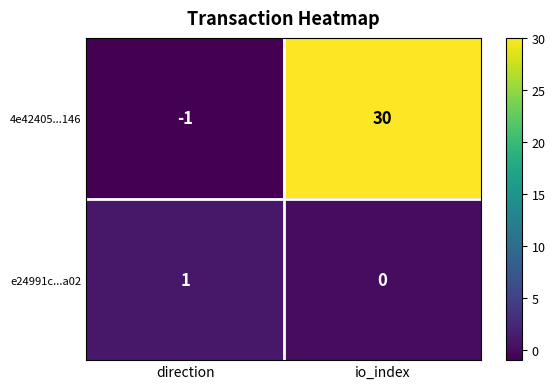

What is the difference between the 4e42405...146 values at io_index and direction?

31